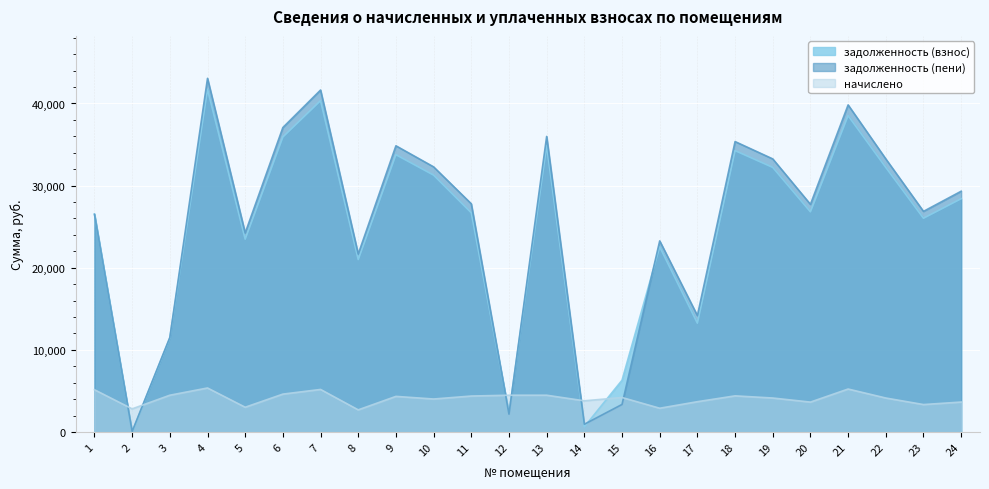

How many interior local peaks does the задолженность (пени) series have?

7